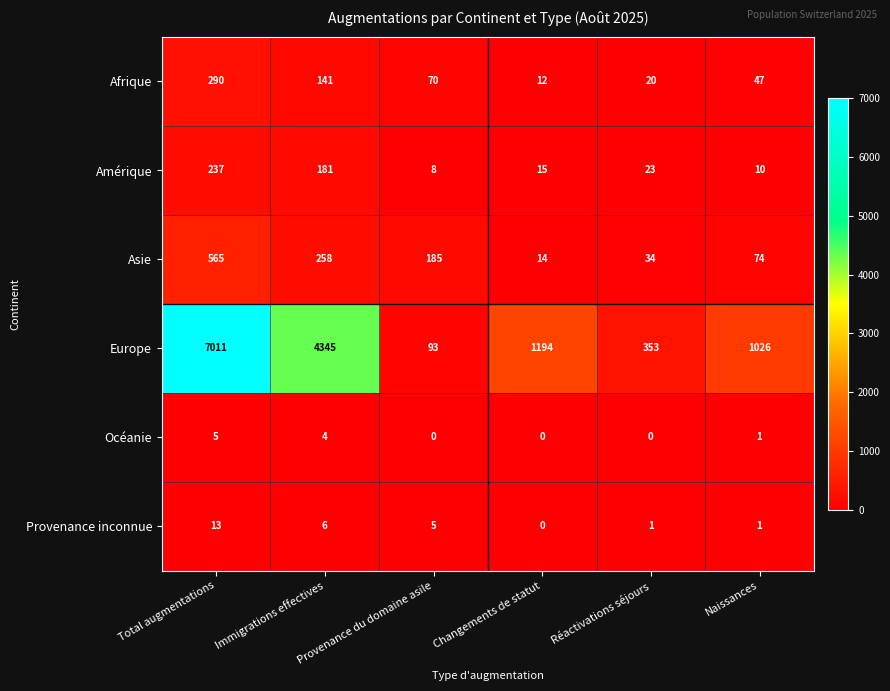

True or false: Océanie has a value of 0 at Changements de statut.

True